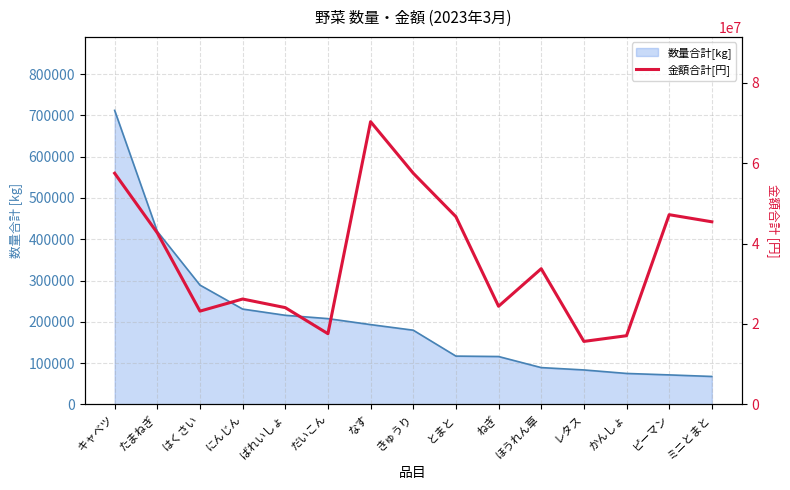

List the labels in order of value, smallest first.

レタス, かんしょ, だいこん, はくさい, ばれいしょ, ねぎ, にんじん, ほうれん草, たまねぎ, ミニとまと, とまと, ピーマン, キャベツ, きゅうり, なす